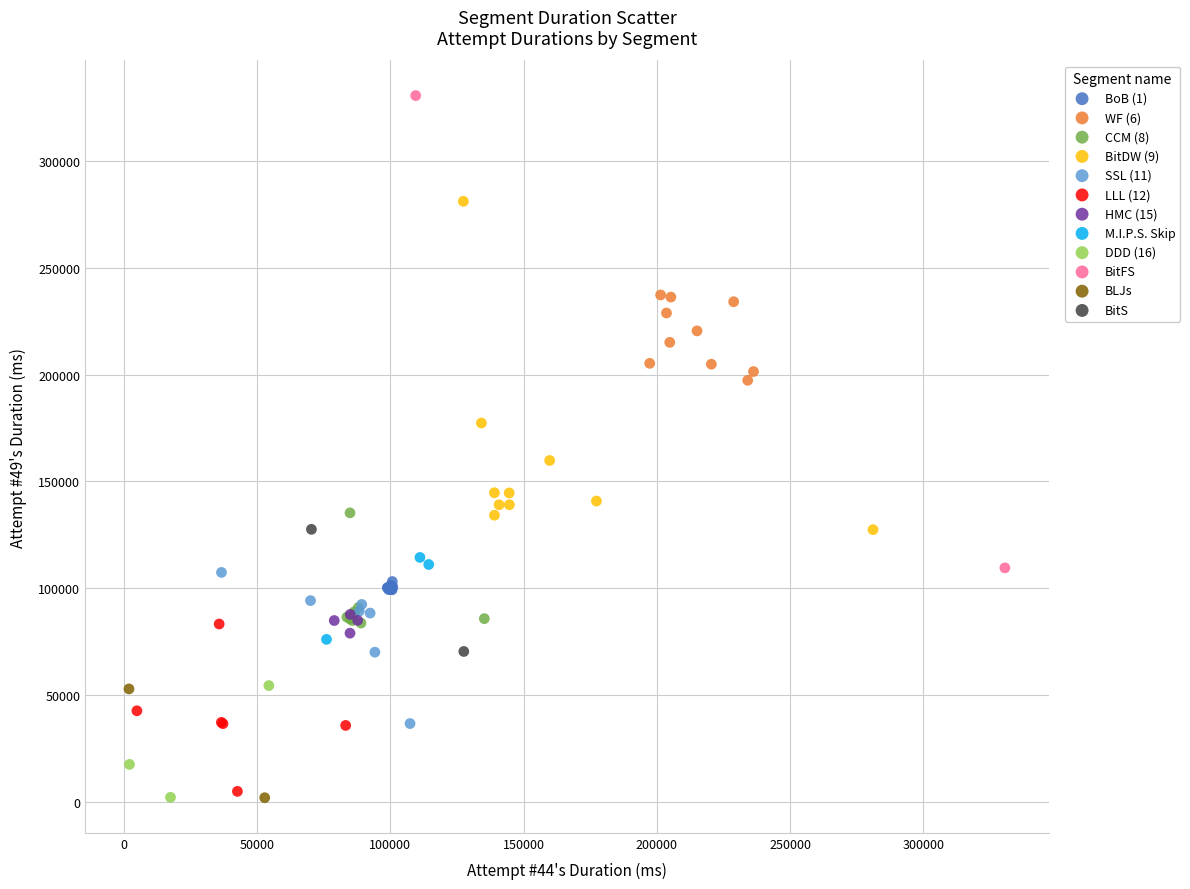

What are all the series names shown in the legend?

BoB (1), WF (6), CCM (8), BitDW (9), SSL (11), LLL (12), HMC (15), M.I.P.S. Skip, DDD (16), BitFS, BLJs, BitS